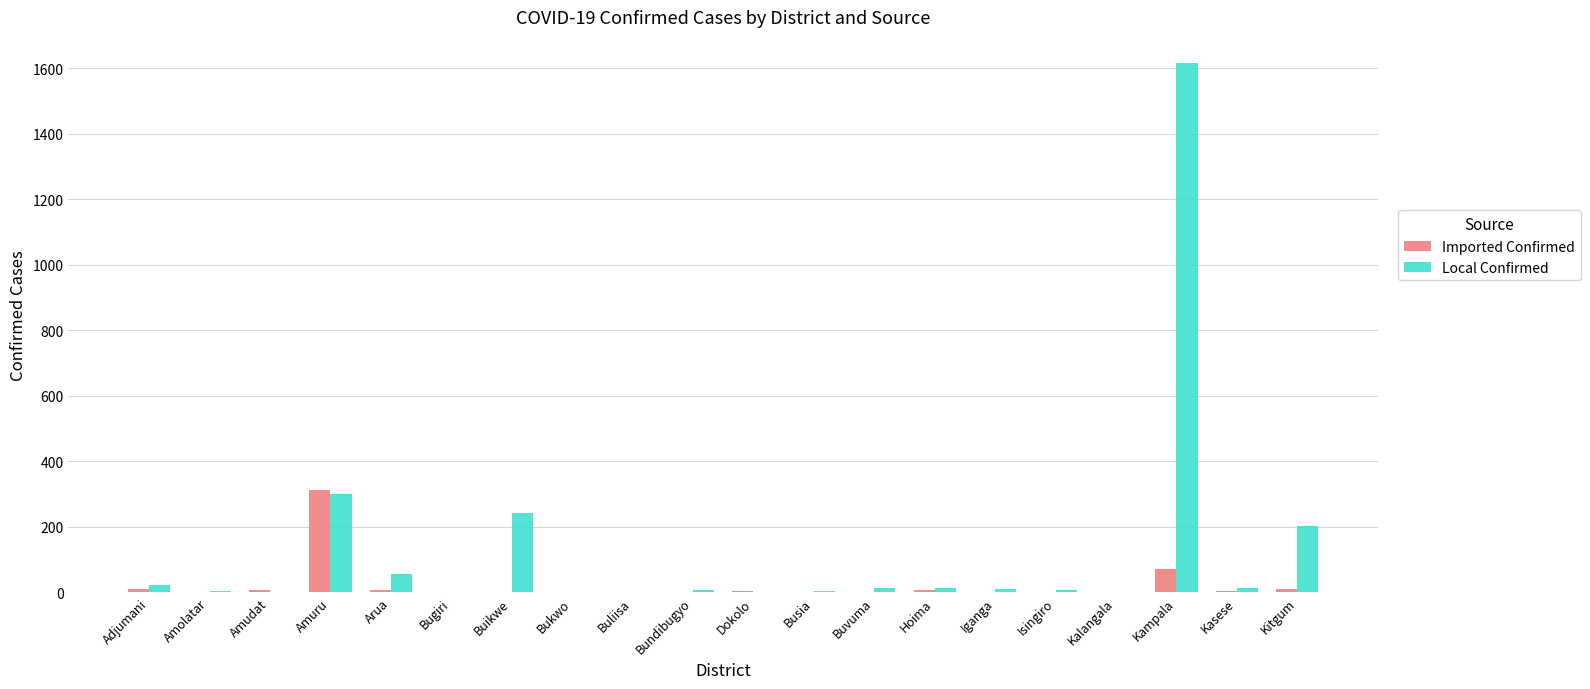

Which category has the highest value across all series?

Kampala